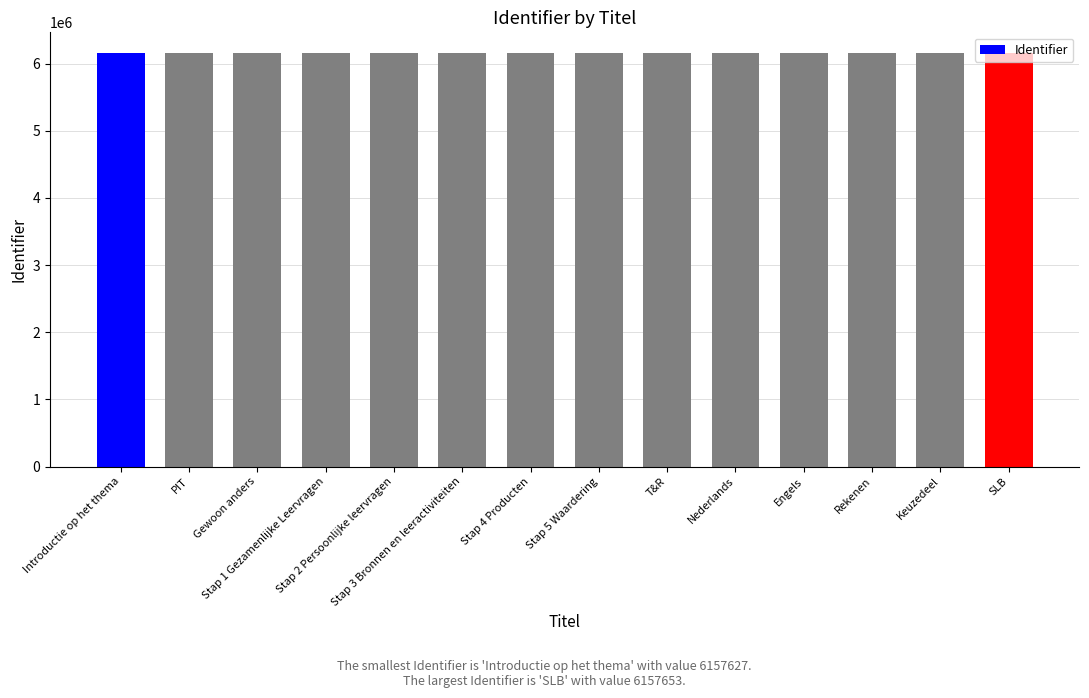

True or false: the data shows 10835378 at Stap 5 Waardering.

False